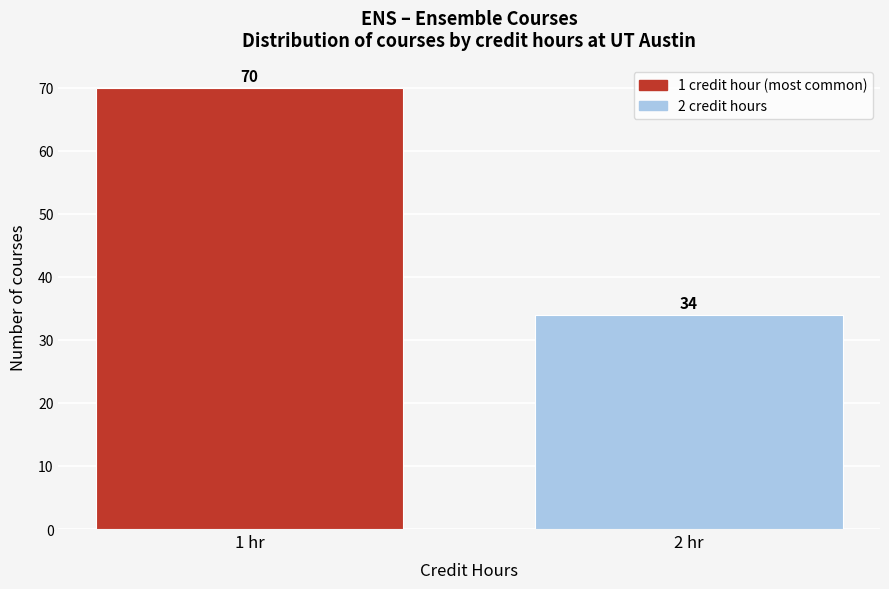

Reading left to right, transcribe all the data shown in this chart.

1 hr=70	2 hr=34